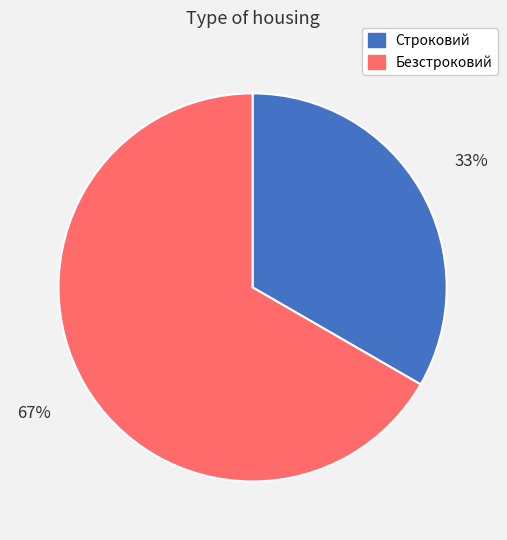

To the nearest percent, what is the average slice percentage?

50%